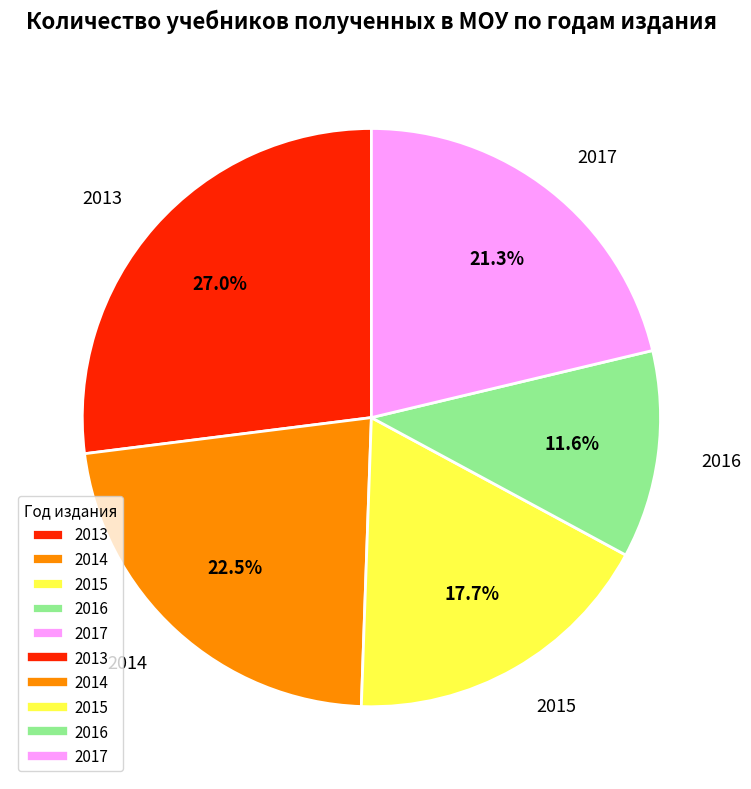

True or false: 2015 accounts for 18% of the total.

True